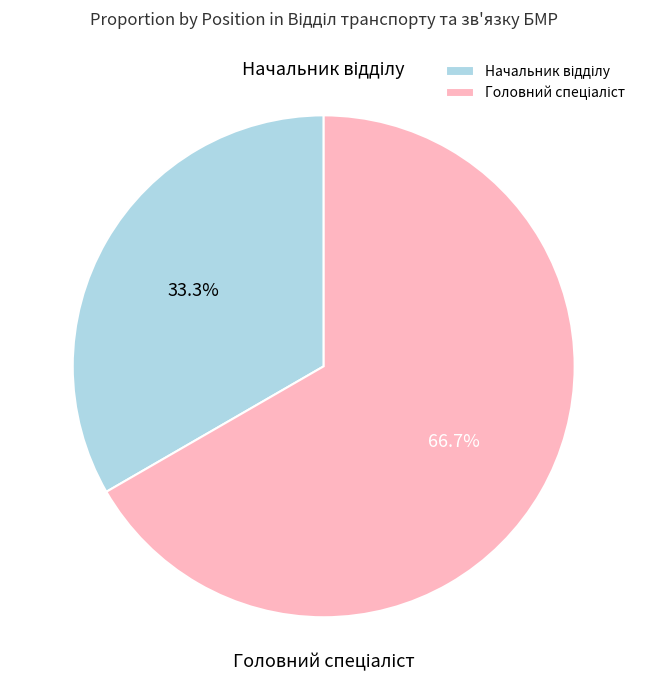

Does any single category account for the majority?

Yes